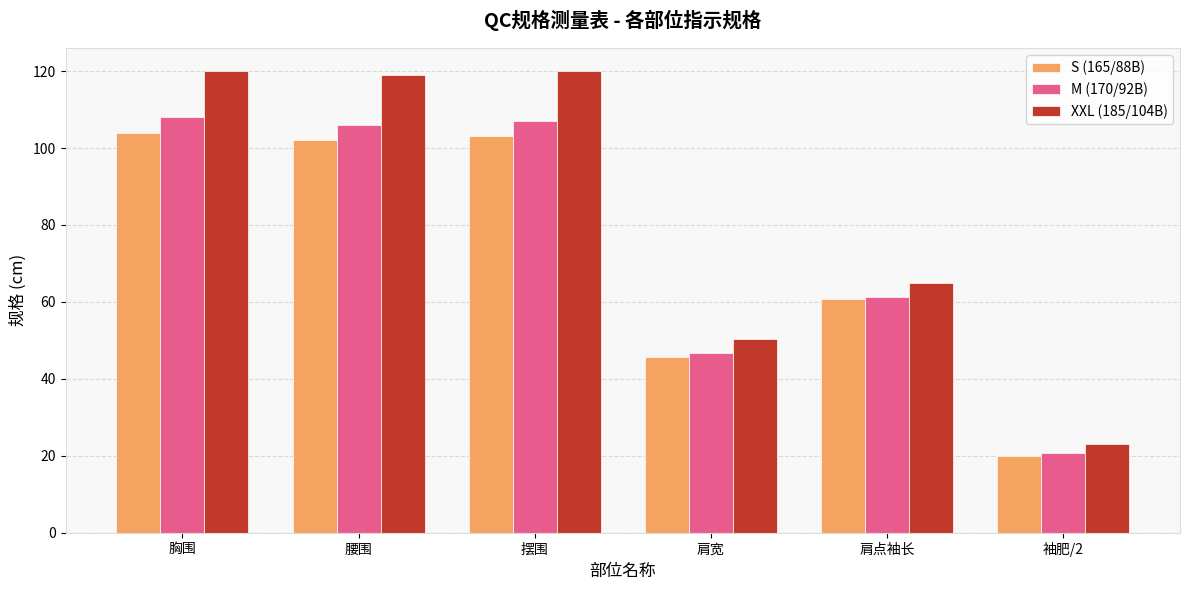

The M (170/92B) series shows 108.0 at 胸围. True or false?

True